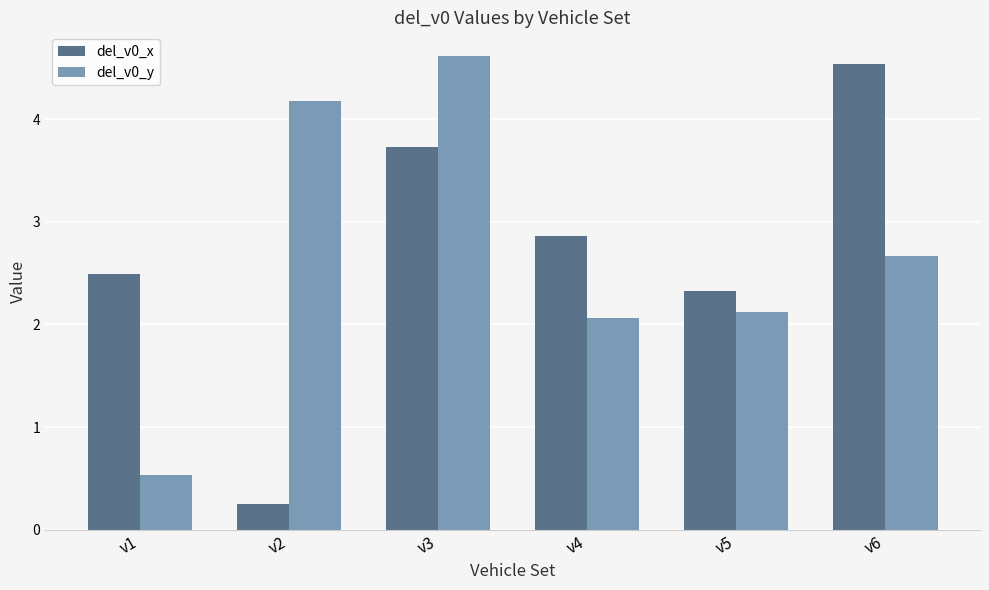

What is the difference between the maximum and minimum values in the del_v0_x series?

4.3